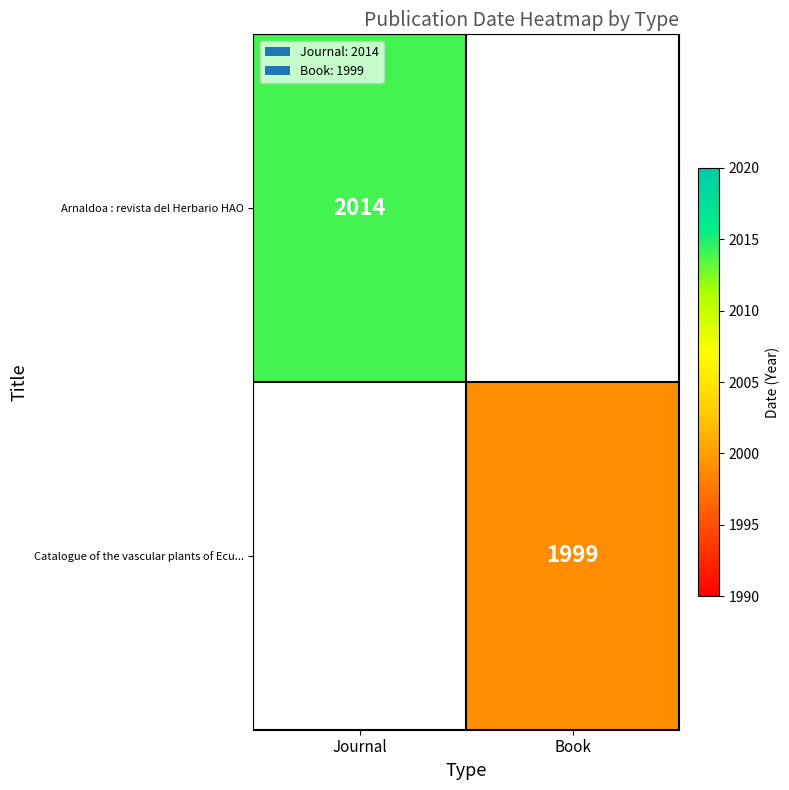

Which category has the lowest value across all series?

Book